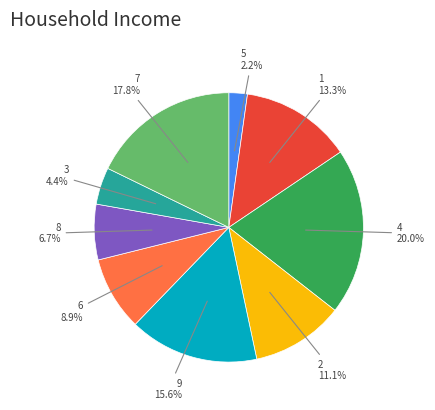

Is it true that 7 is 18% of the pie?

True